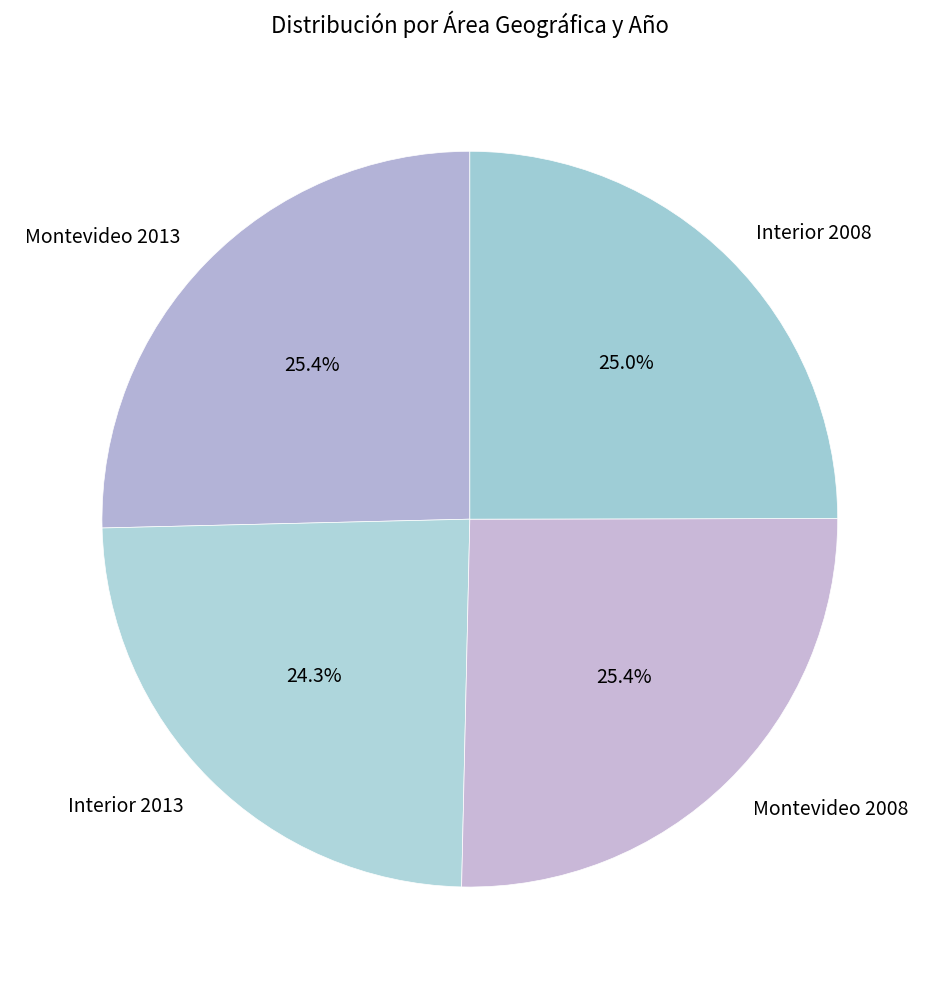

Does Montevideo 2013 represent more than half of the total?

No